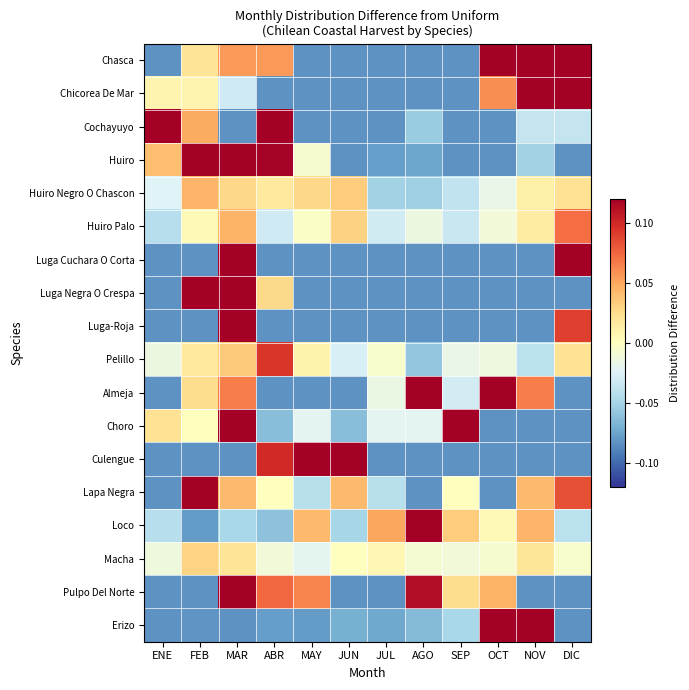

What is the total value across all series at AGO?

-0.5